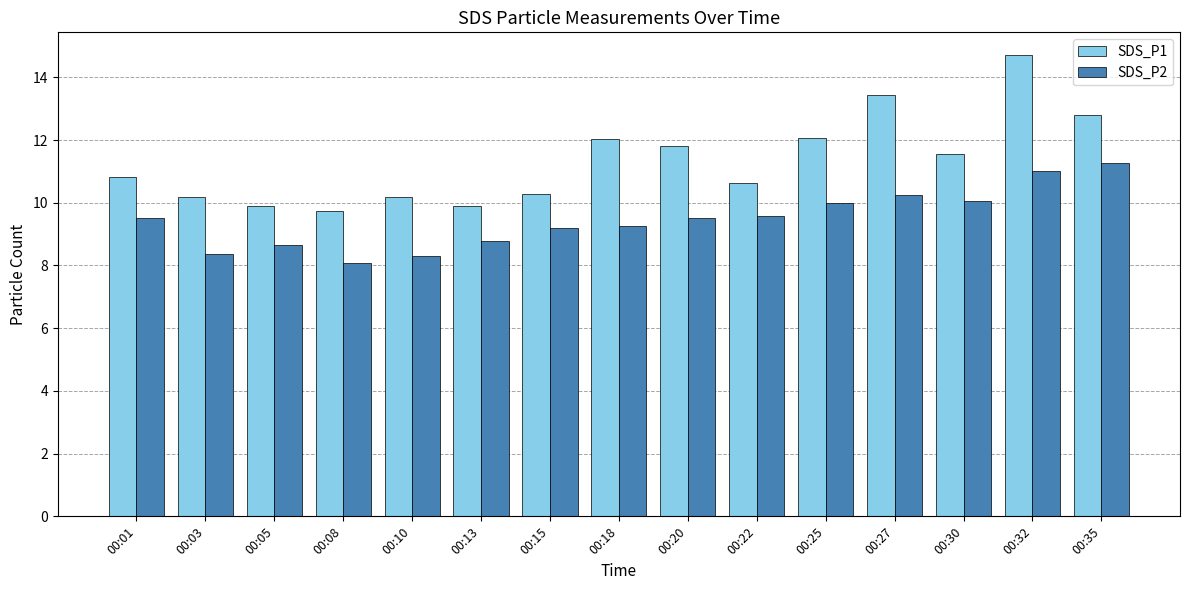

What are all the series names shown in the legend?

SDS_P1, SDS_P2